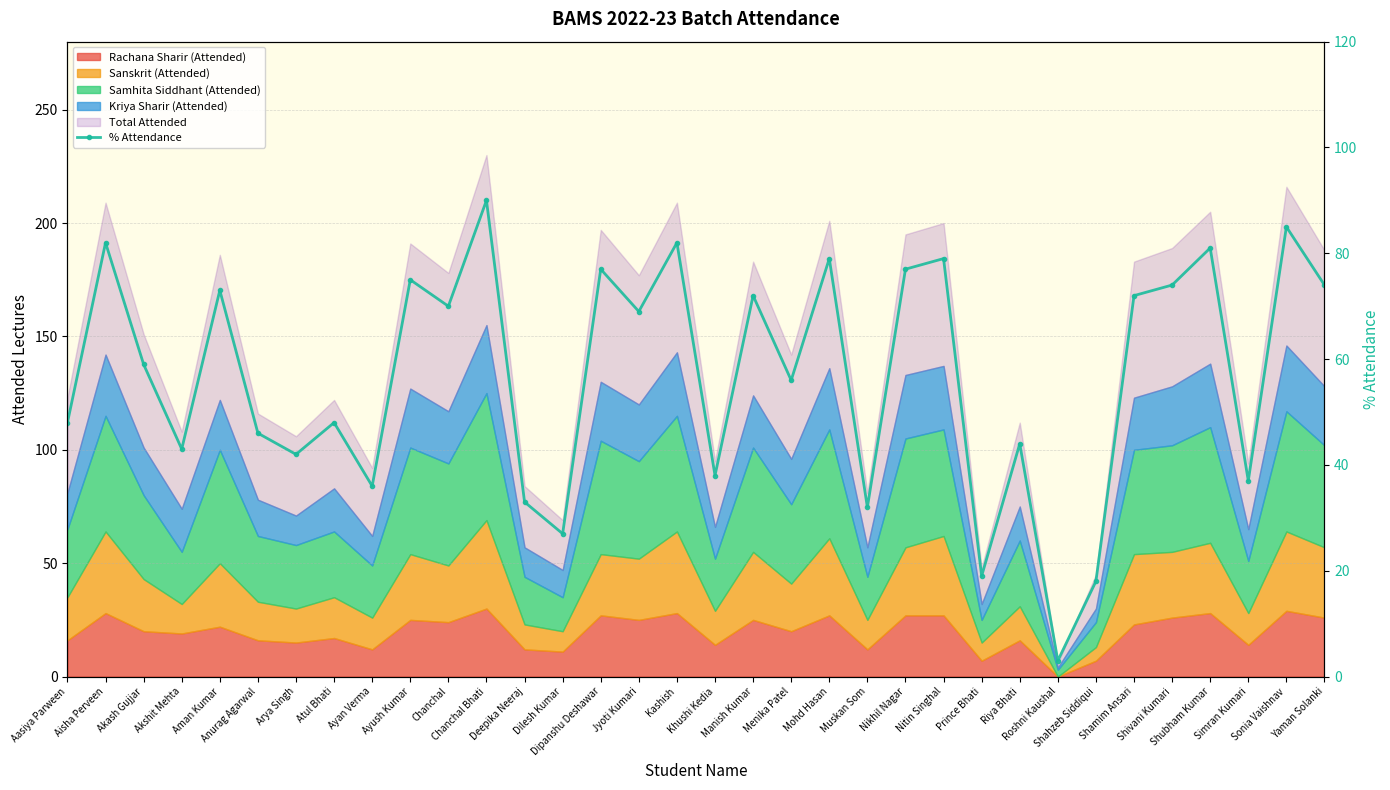

What is the difference between the maximum and minimum values?

87